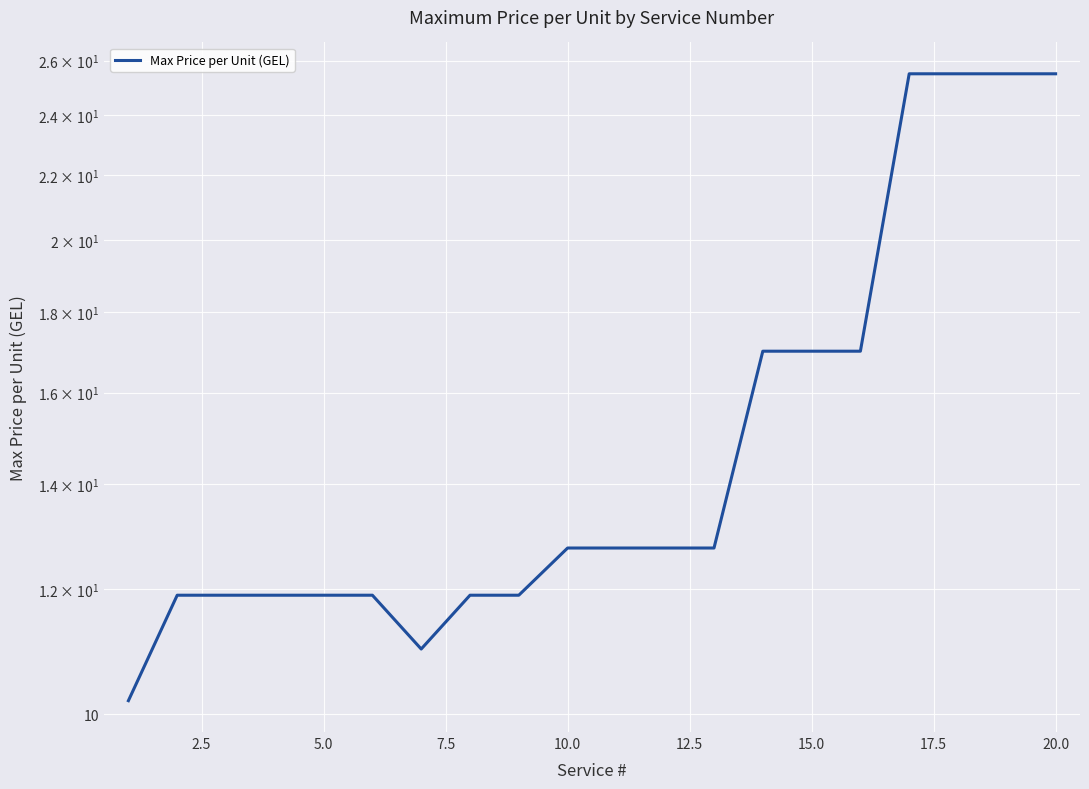

What is the value of the 15th point from the left?

17.0